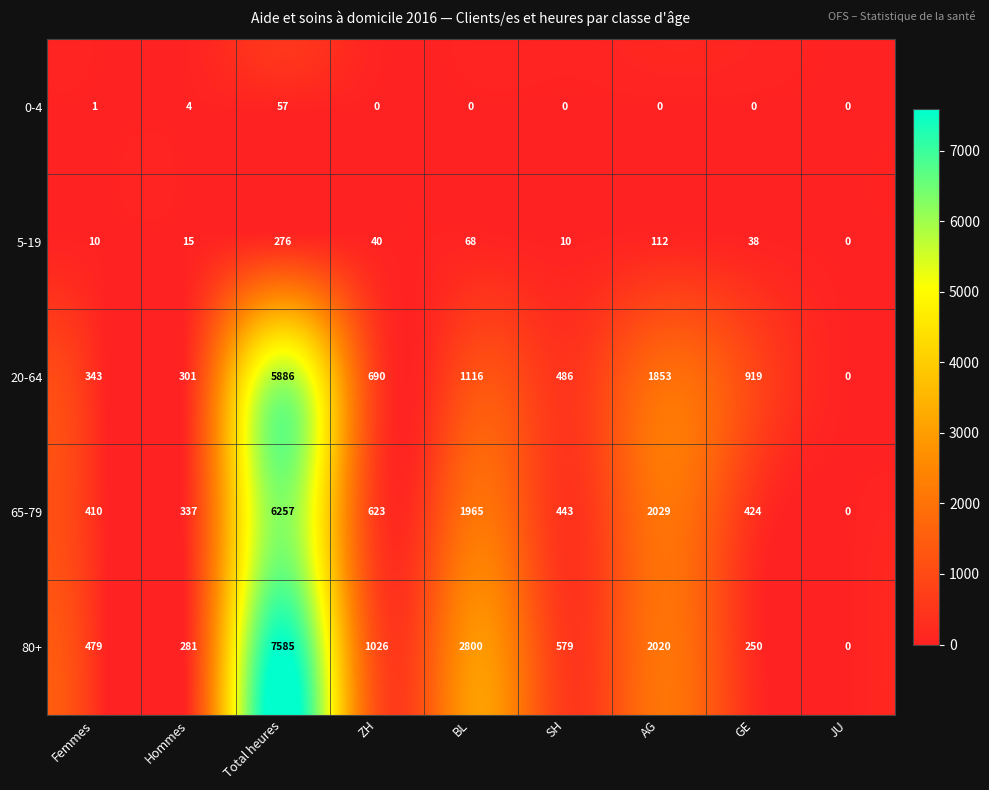

What value does the 65-79 series have at Hommes, to the nearest 100?

300